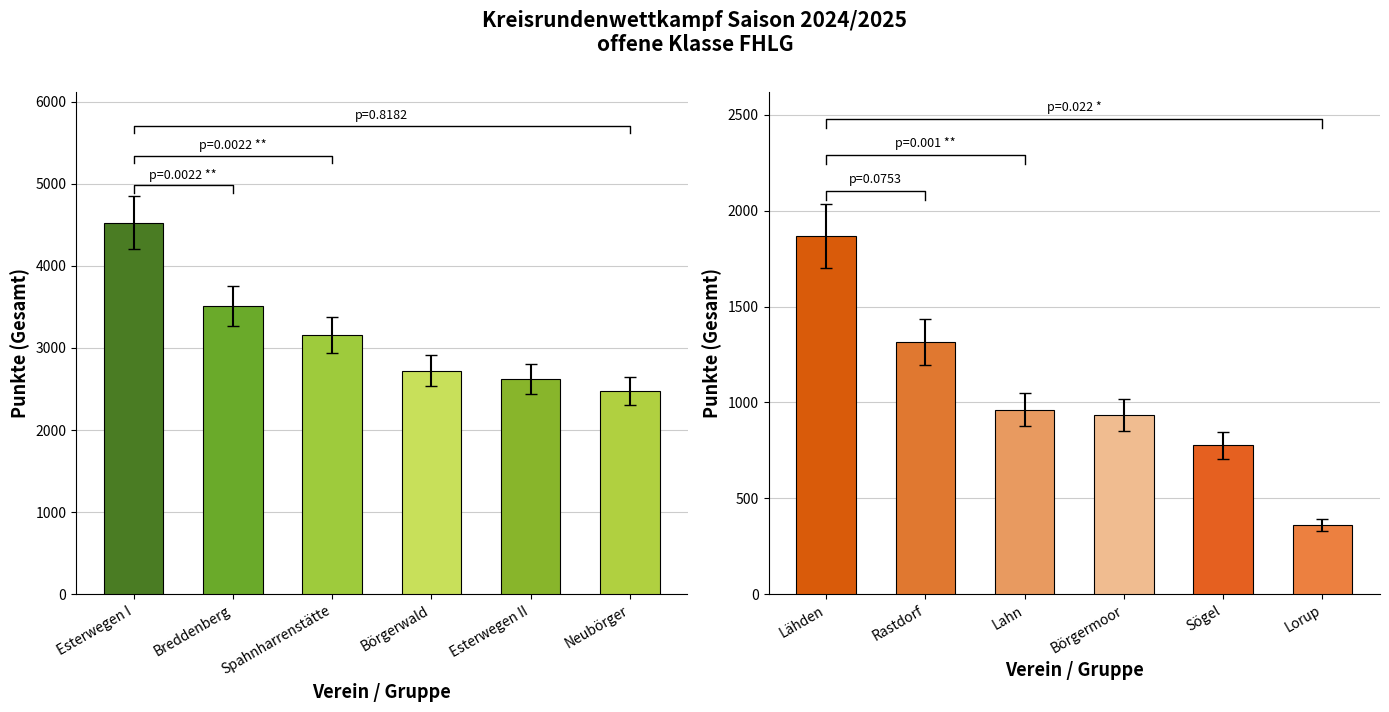

What position from the right is Sögel?

2